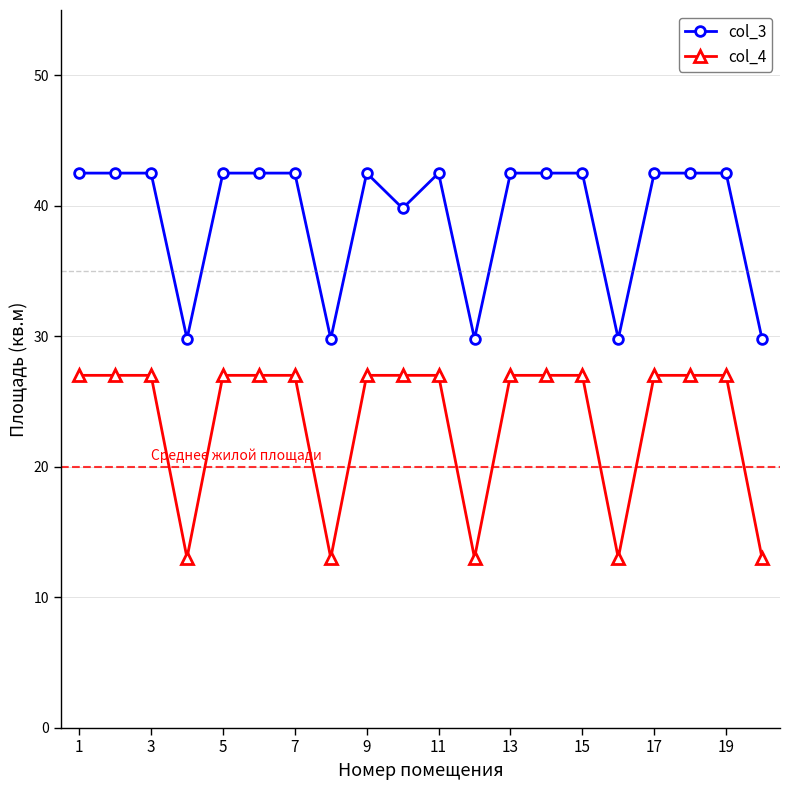

What is the difference between the maximum and second lowest values in the col_4 series?

14.0